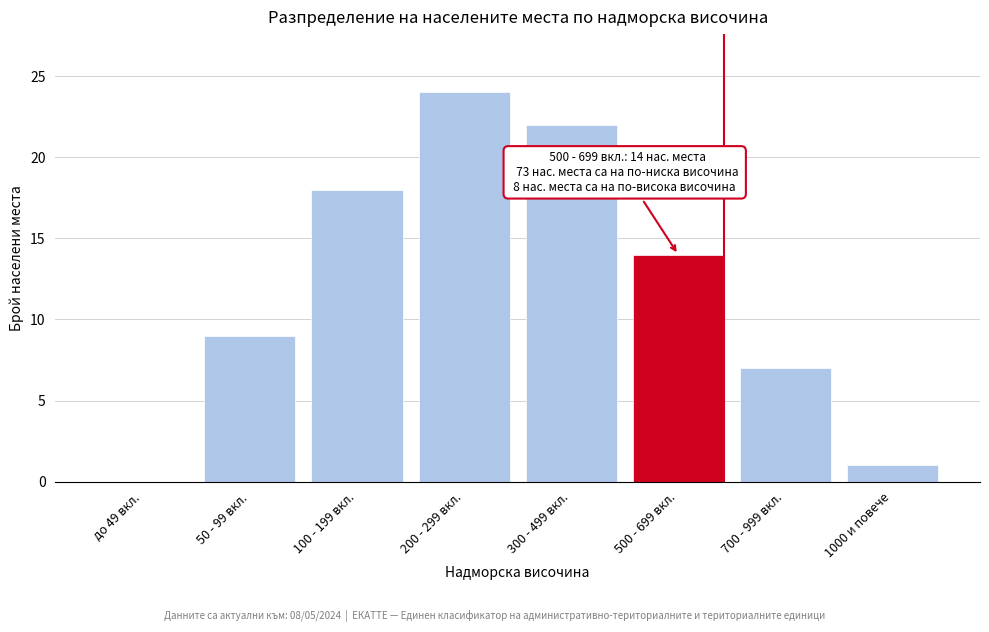

Reading left to right, what are all the values shown in this chart?

до 49 вкл.=0	50 - 99 вкл.=9	100 - 199 вкл.=18	200 - 299 вкл.=24	300 - 499 вкл.=22	500 - 699 вкл.=14	700 - 999 вкл.=7	1000 и повече=1